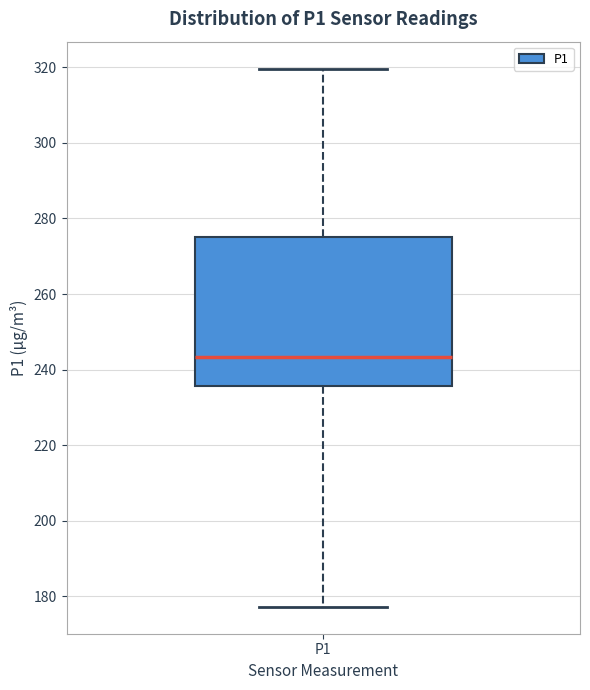

Transcribe this box plot: give where the median line is, the range the box spans, and where the two whiskers end, as read against the y-axis. The values are not printed on the chart, so give them approximately, as read against the axis.

median 244, box 236 to 276, whiskers 178 to 320